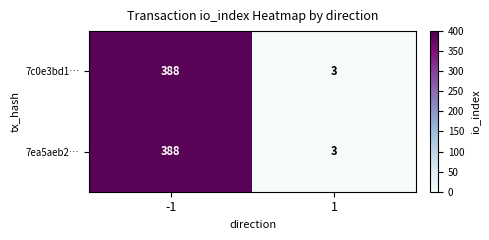

What is the greatest value displayed?

388